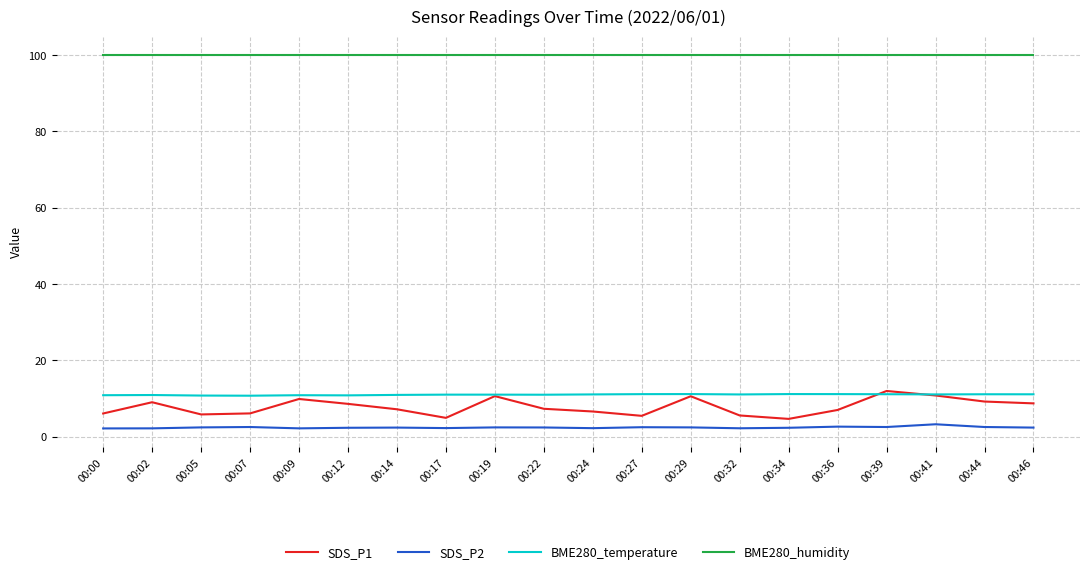

Which series has the largest range (max minus min)?

SDS_P1